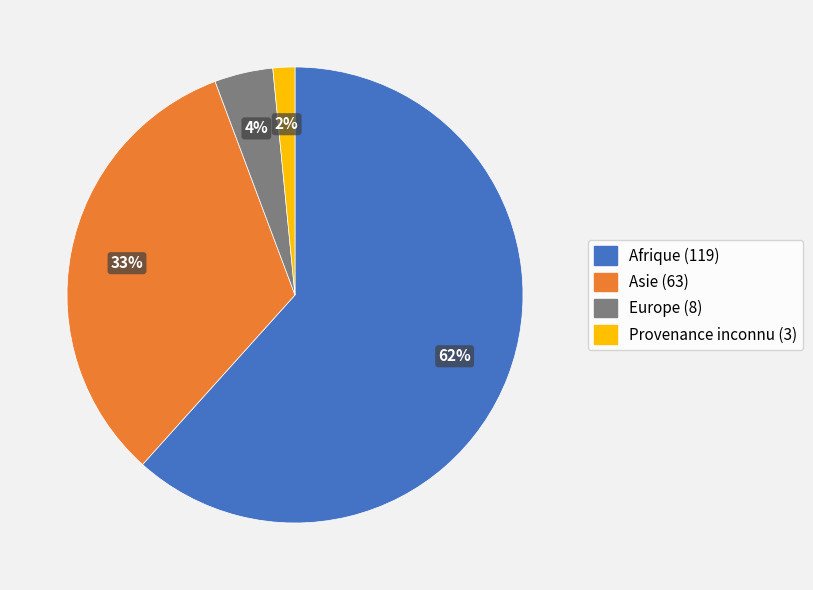

Rank the categories by value from highest to lowest.

Afrique (119), Asie (63), Europe (8), Provenance inconnu (3)